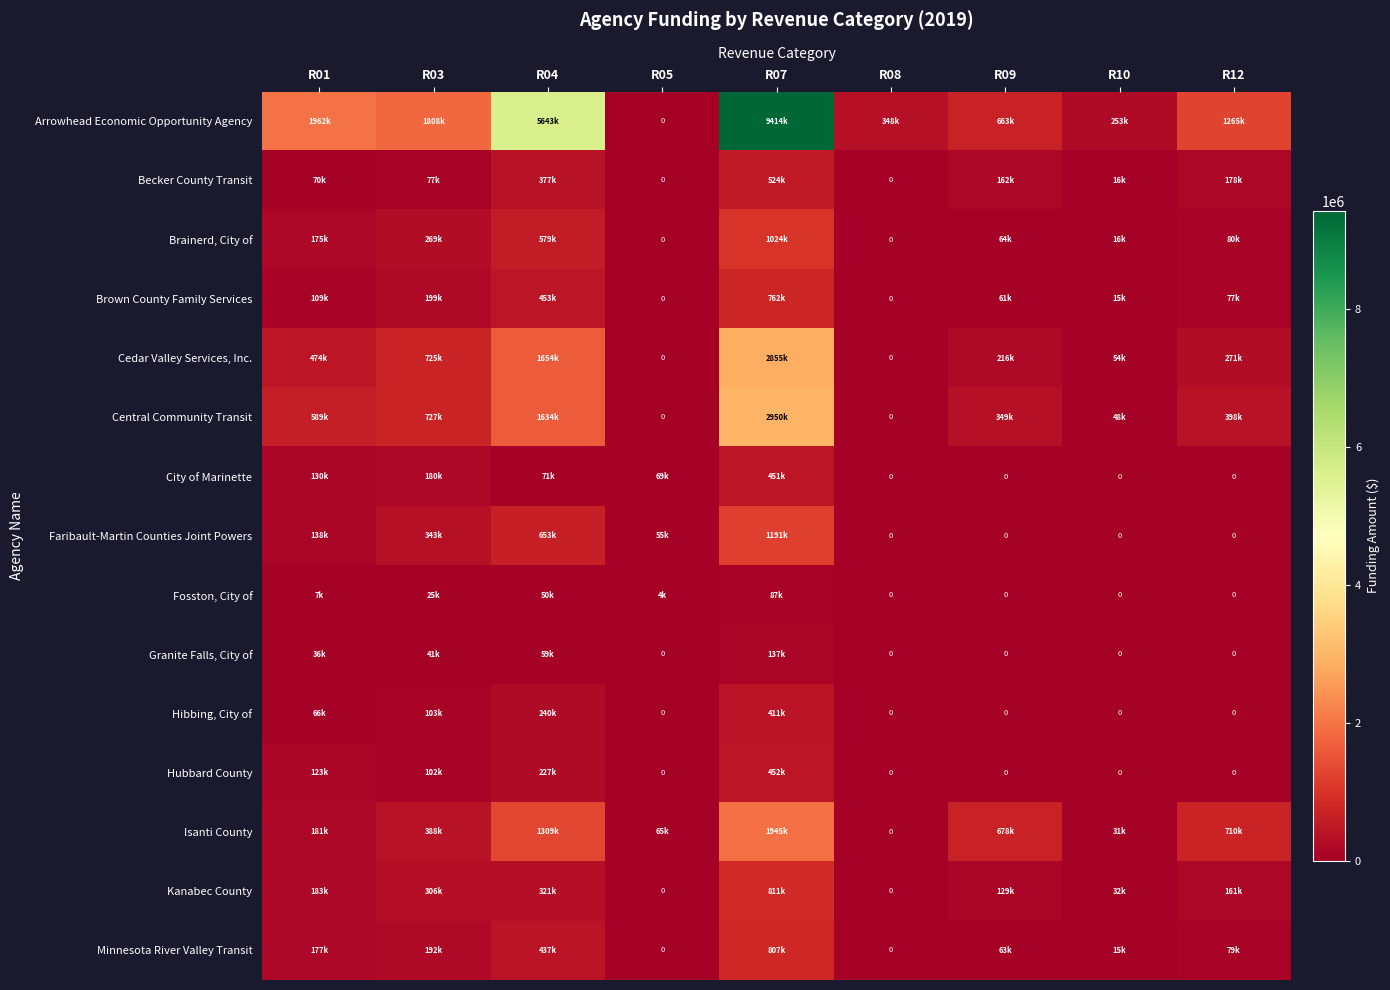

At R12, list the series in order from smallest to largest.

City of Marinette, Faribault-Martin Counties Joint Powers, Fosston, City of, Granite Falls, City of, Hibbing, City of, Hubbard County, Brown County Family Services, Minnesota River Valley Transit, Brainerd, City of, Kanabec County, Becker County Transit, Cedar Valley Services, Inc., Central Community Transit, Isanti County, Arrowhead Economic Opportunity Agency